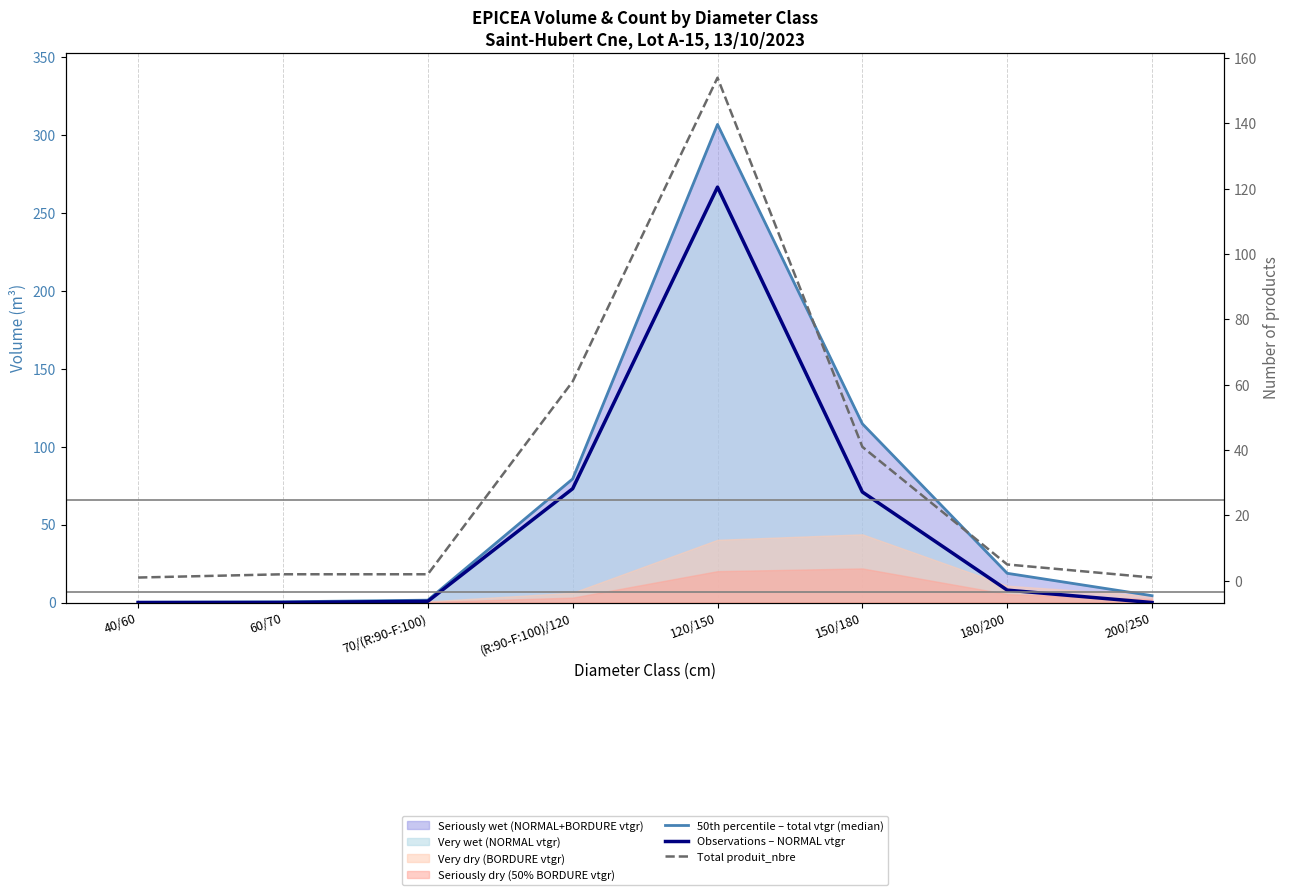

Rank the series at 70/(R:90-F:100) from highest to lowest value.

Total produit_nbre, 50th percentile – total vtgr (median), Observations – NORMAL vtgr